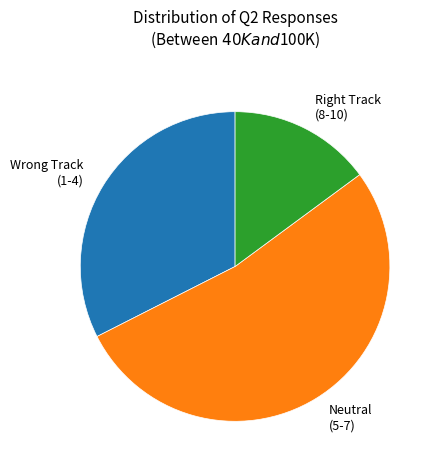

Which category accounts for the majority?

Neutral (5-7)